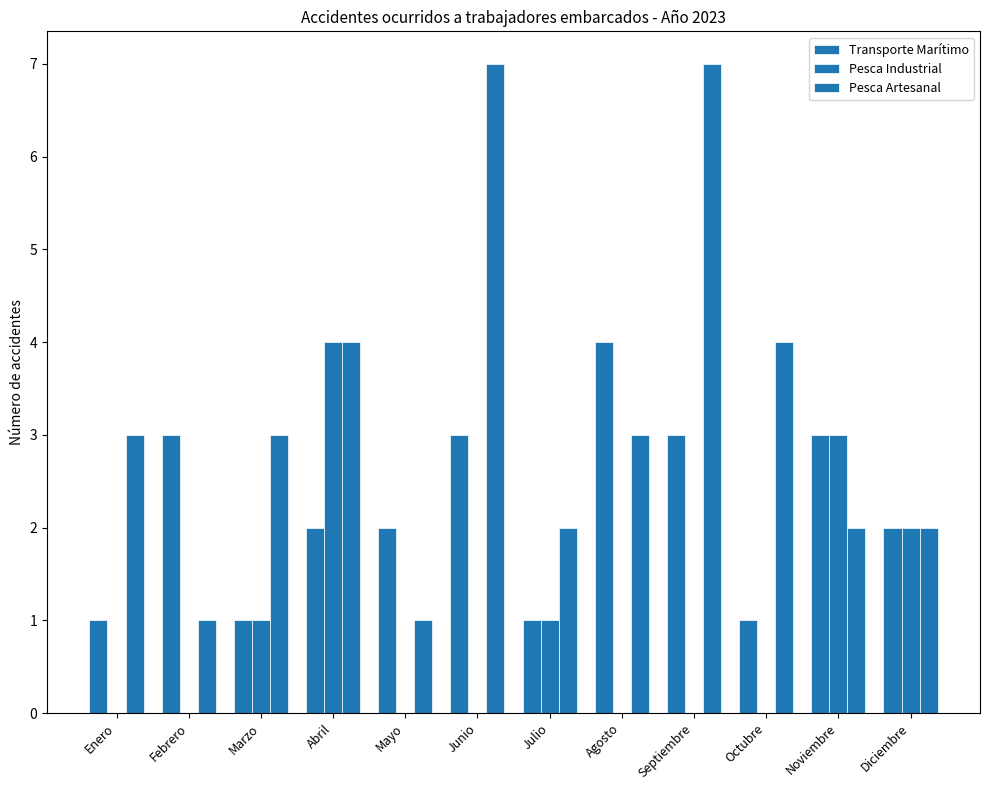

Rank the series by their average value, from lowest to highest.

Pesca Industrial, Transporte Marítimo, Pesca Artesanal